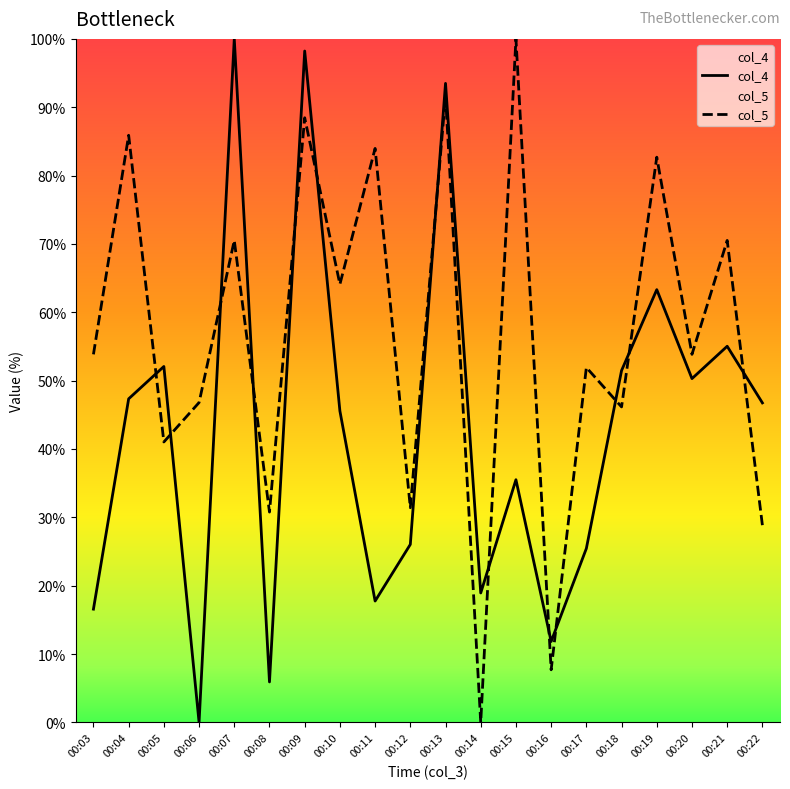

What is the greatest value displayed?

100.0